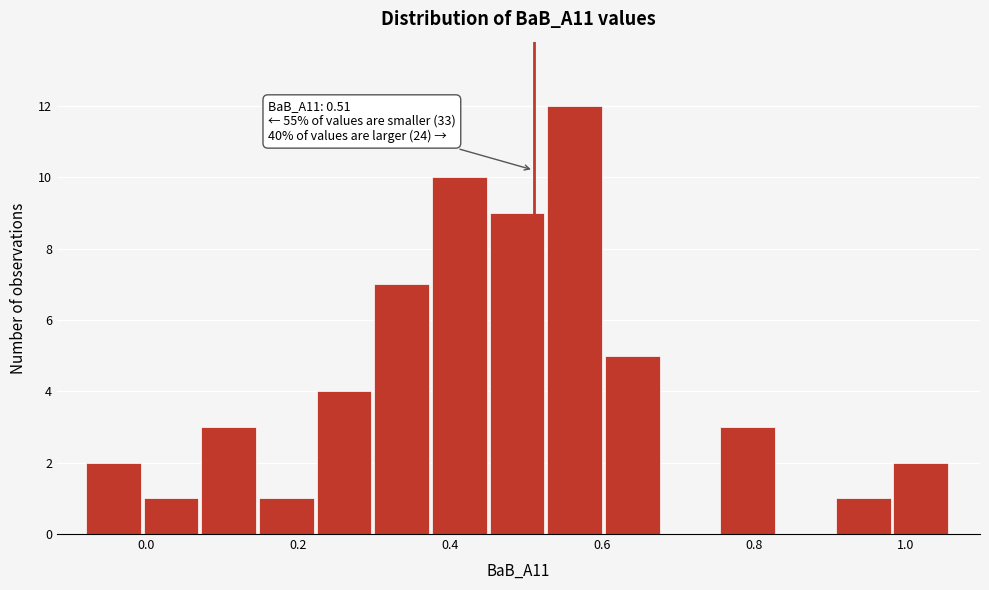

Read against the x-axis, roughly where is the centre of the tallest bar?

0.56